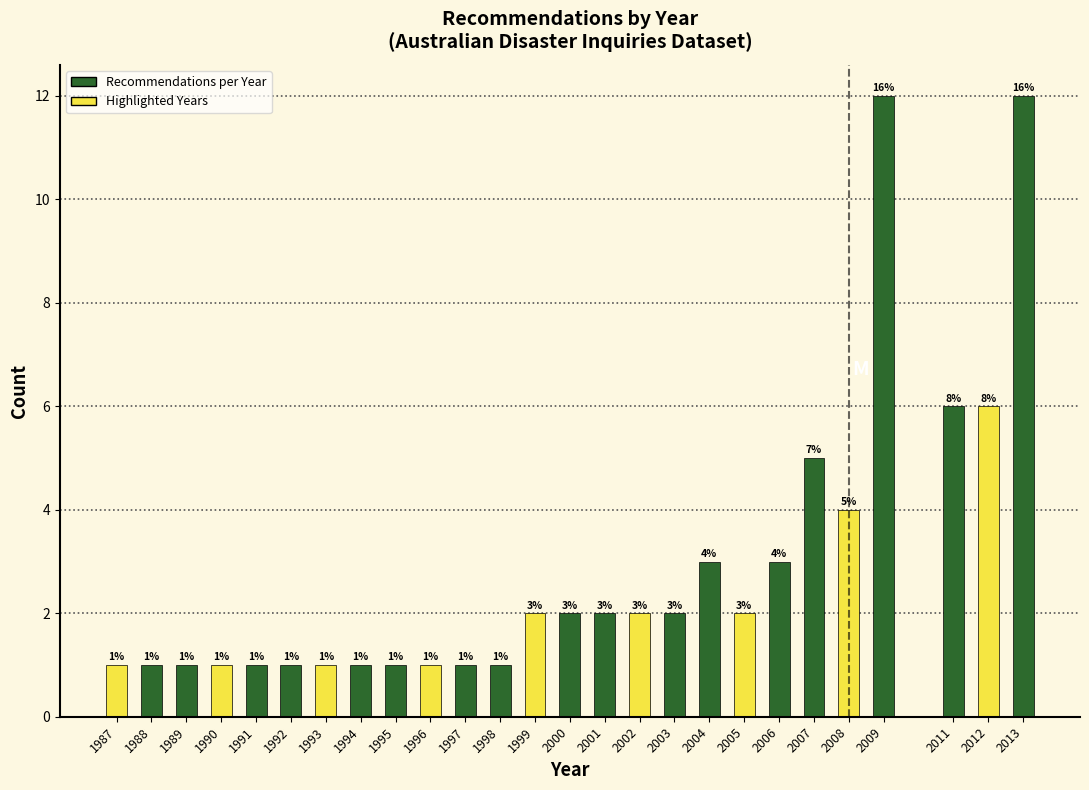

Reading left to right, transcribe all the data shown in this chart.

1	1	1	1	1	1	1	1	1	1	1	1	2	2	2	2	2	3	2	3	5	4	12	6	6	12